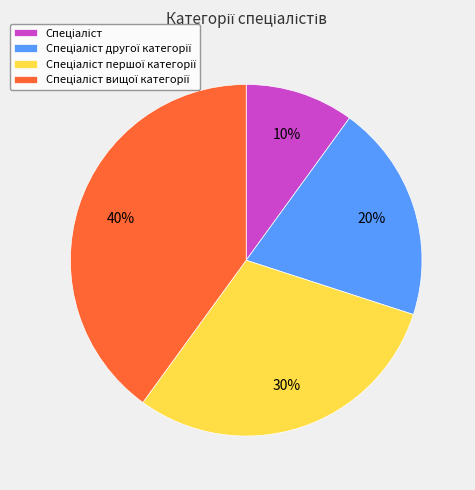

Does any single category account for the majority?

No